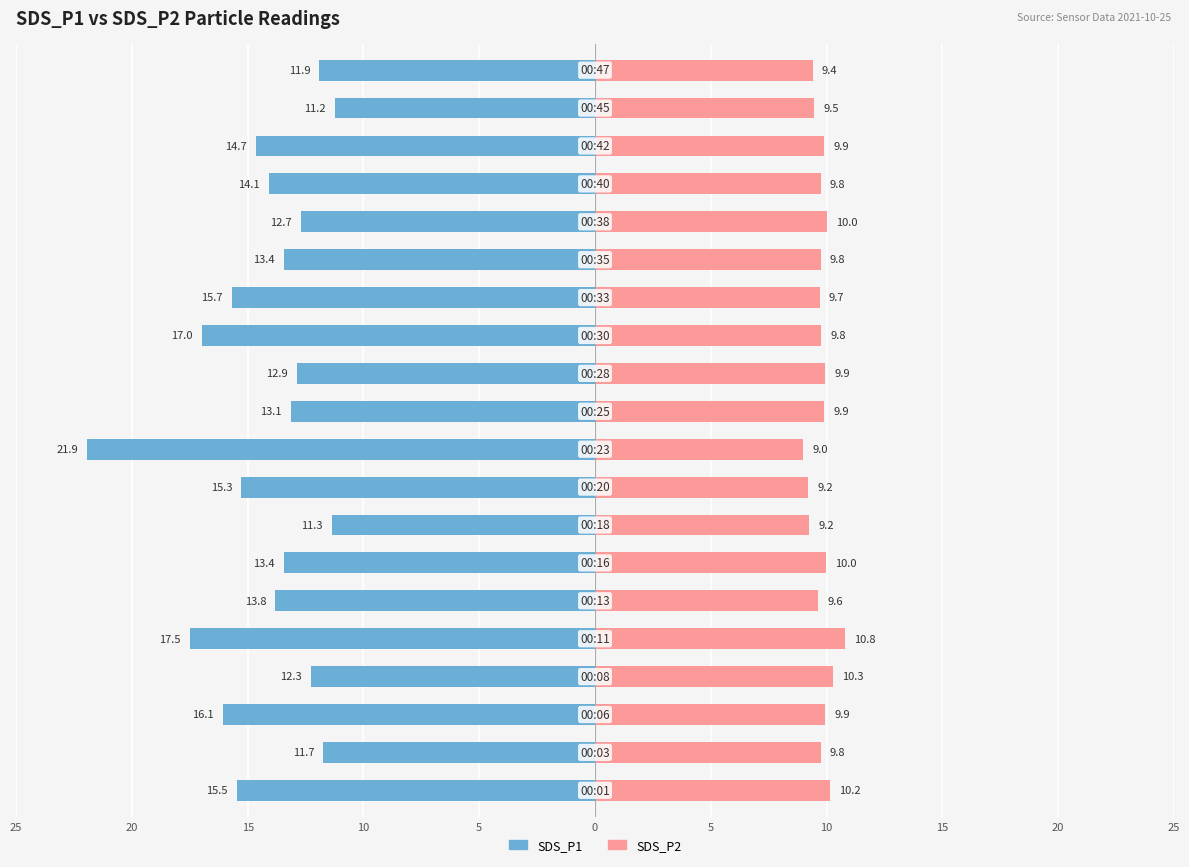

How many values in the SDS_P1 series are below -13?

13